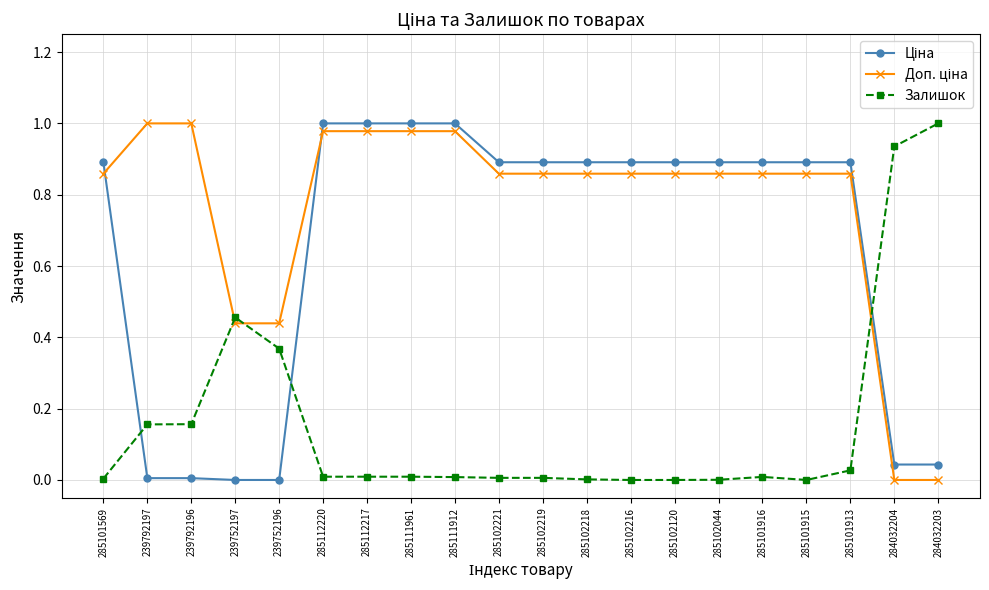

The Залишок series shows 0.0 at 285112220. True or false?

True